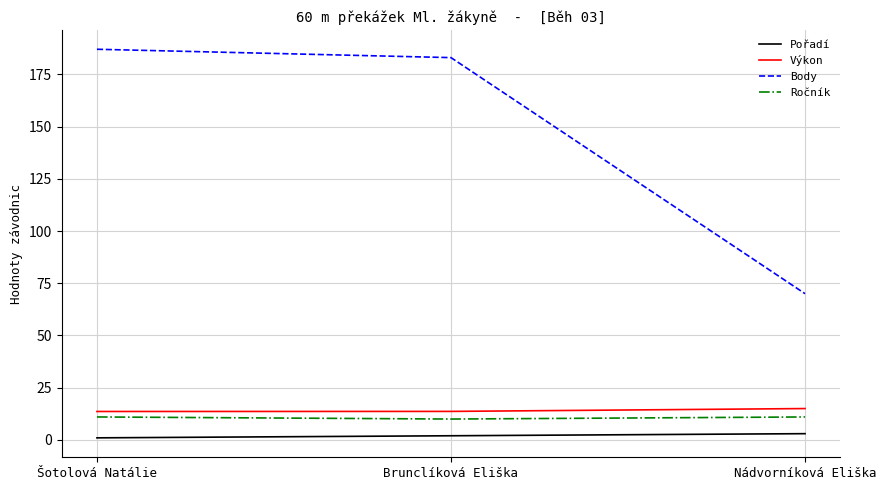

What is the difference between the maximum and minimum values in the Body series?

117.0